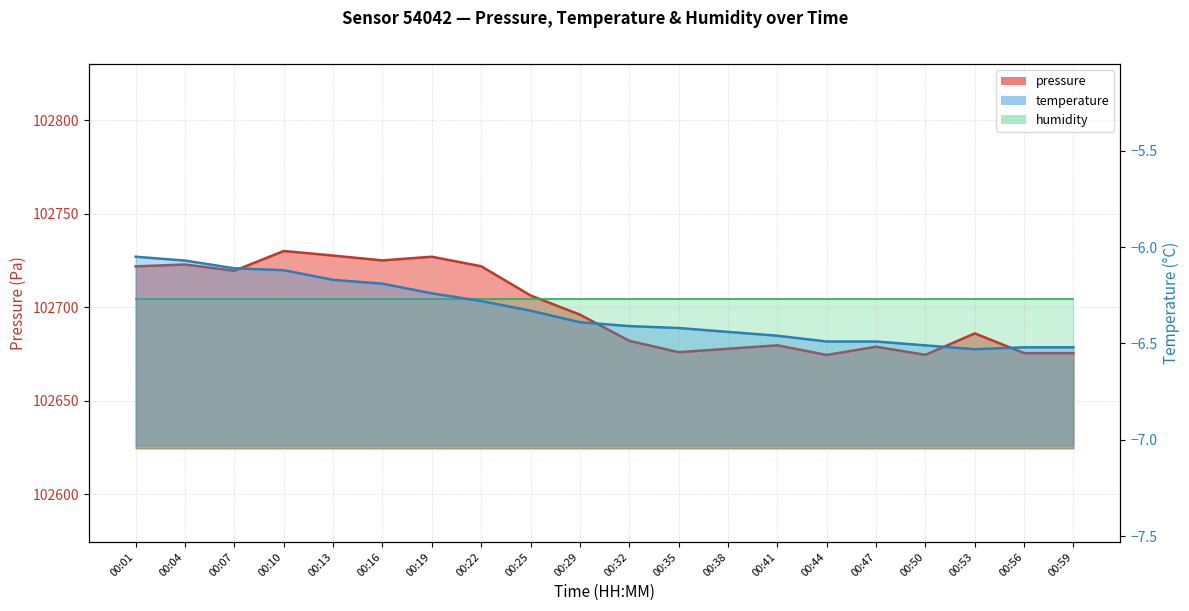

What is the sum of all pressure values?

2053977.0